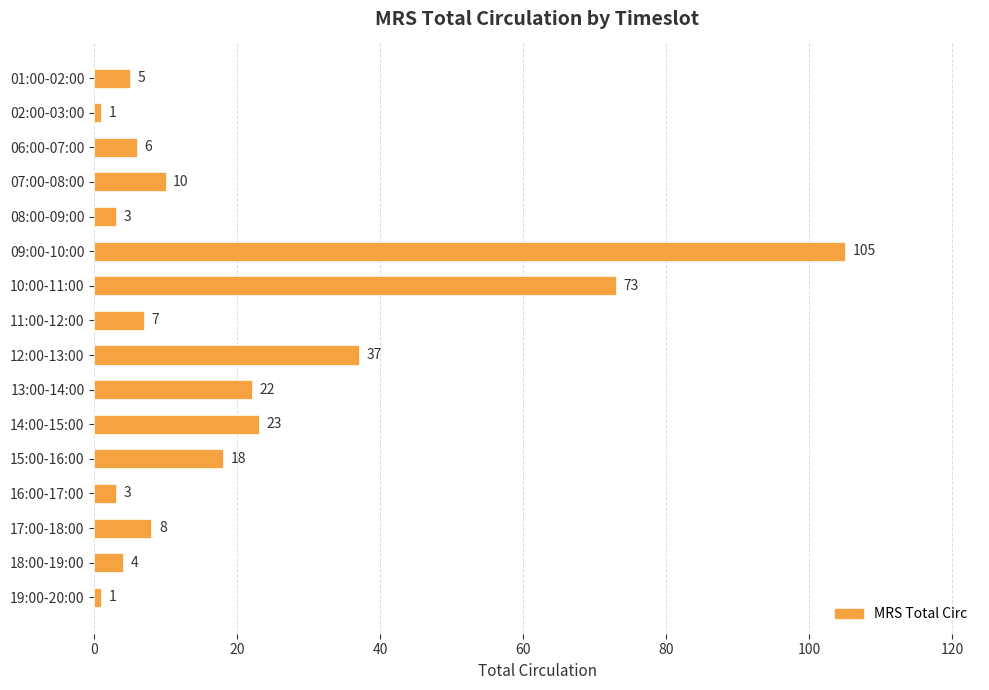

What is the label of the 1st bar from the top?

01:00-02:00